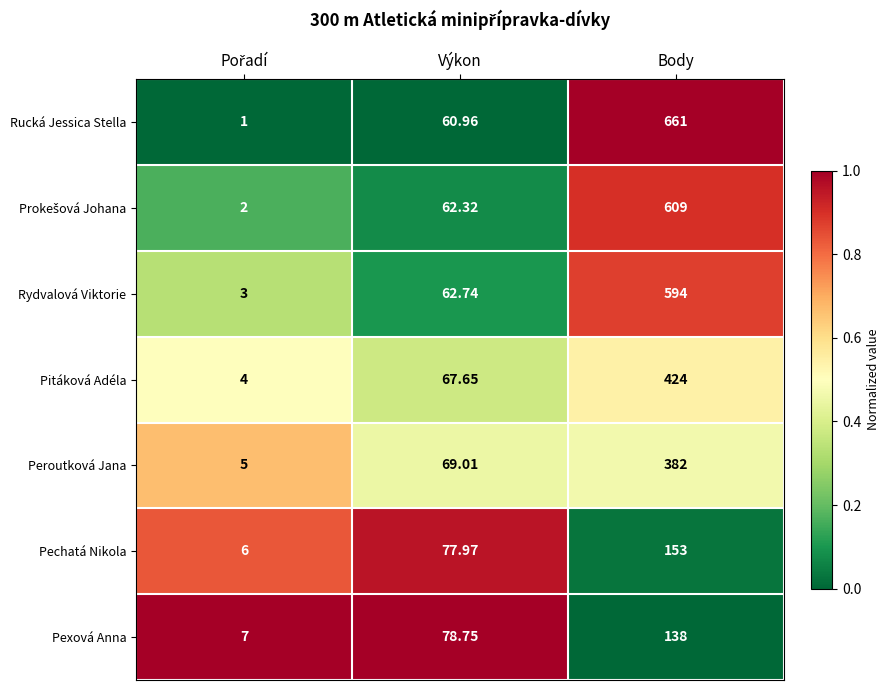

Is the value of Rydvalová Viktorie at Výkon greater than the value of Rucká Jessica Stella at Body?

No